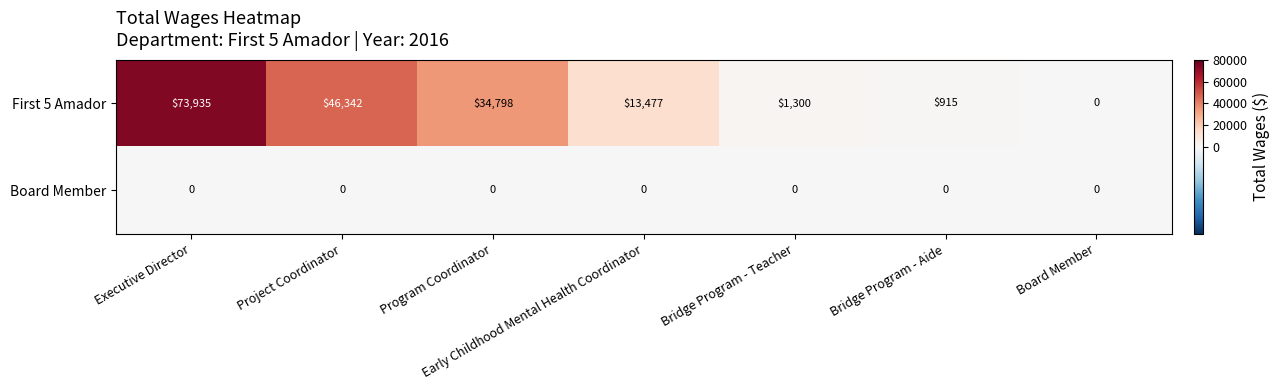

At how many categories does at least one series exceed 32439?

3